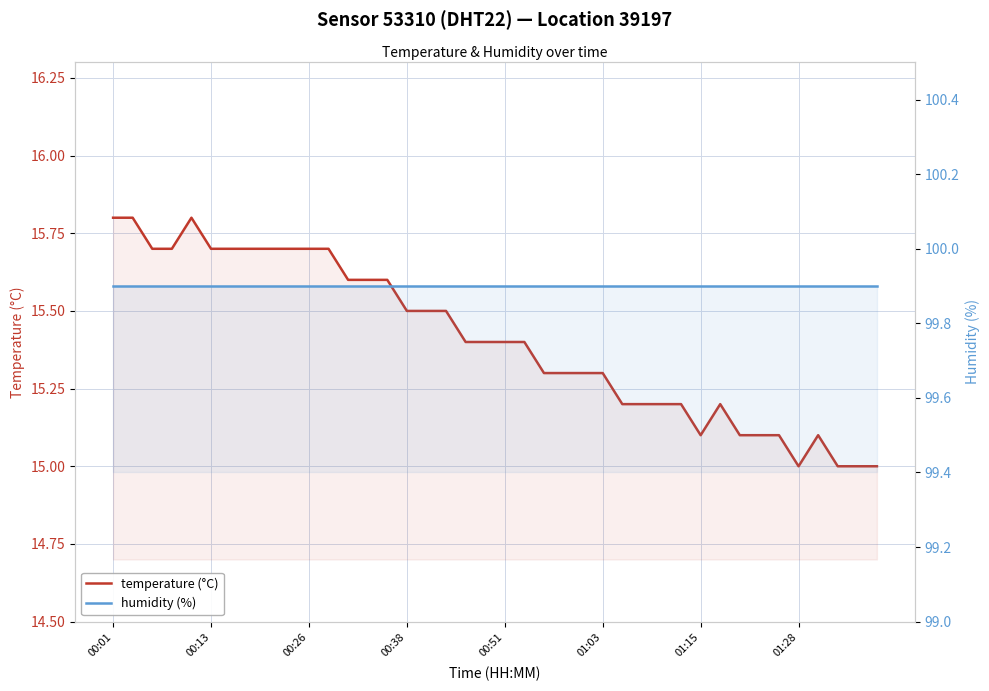

Which series has the largest total across all categories?

humidity (%)